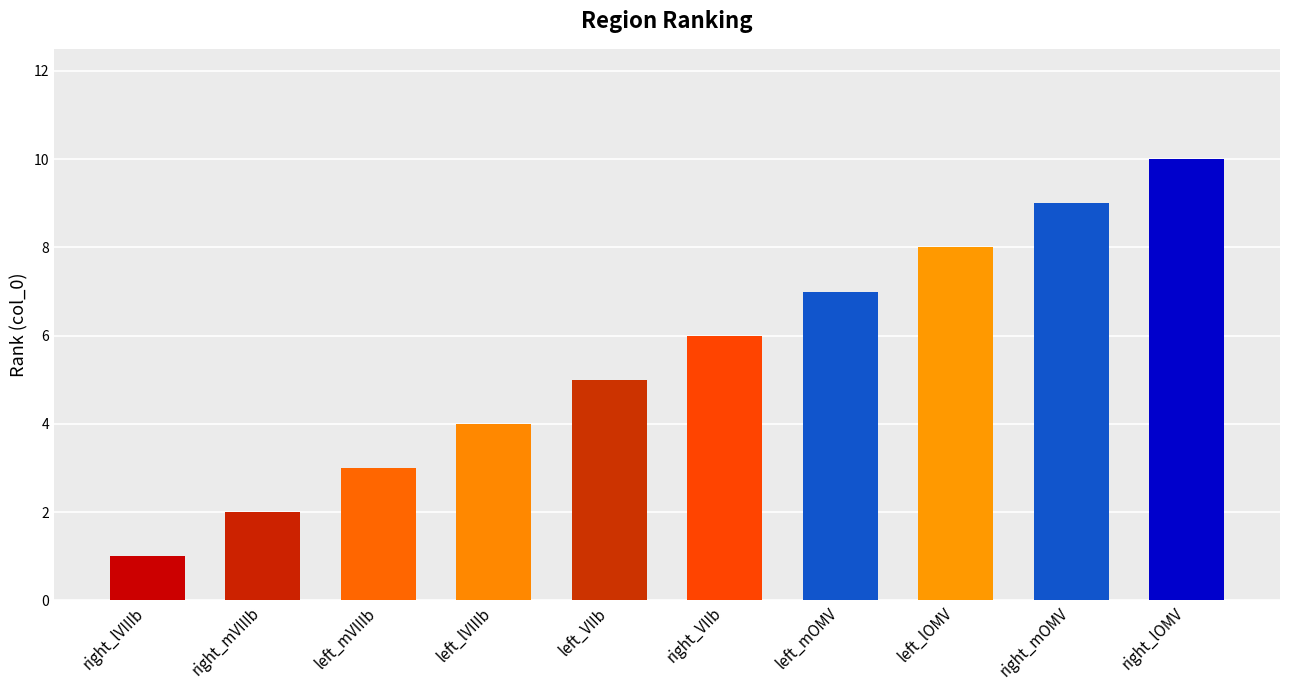

Does the chart contain any negative values?

No